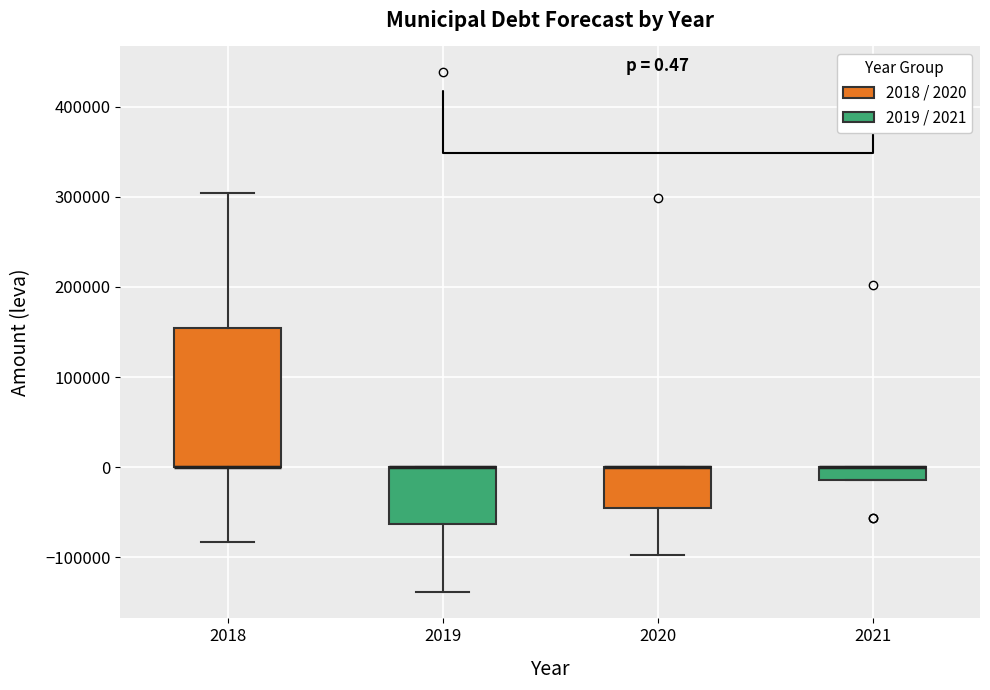

Comparing the boxes themselves (not the whiskers), which one is the tallest?

2018